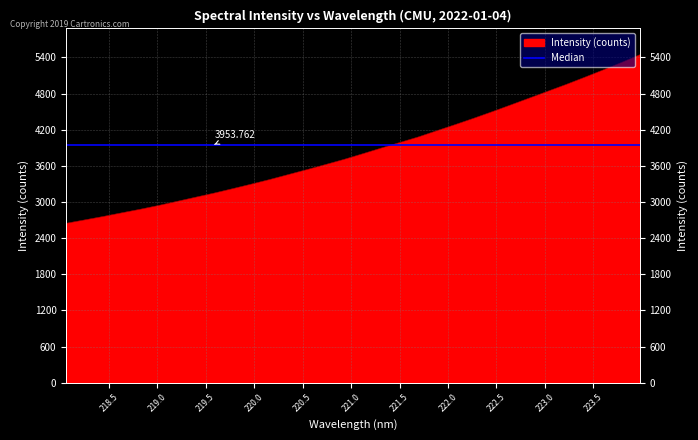

Which has a higher value, 223.7895 or 222.4538?

223.7895